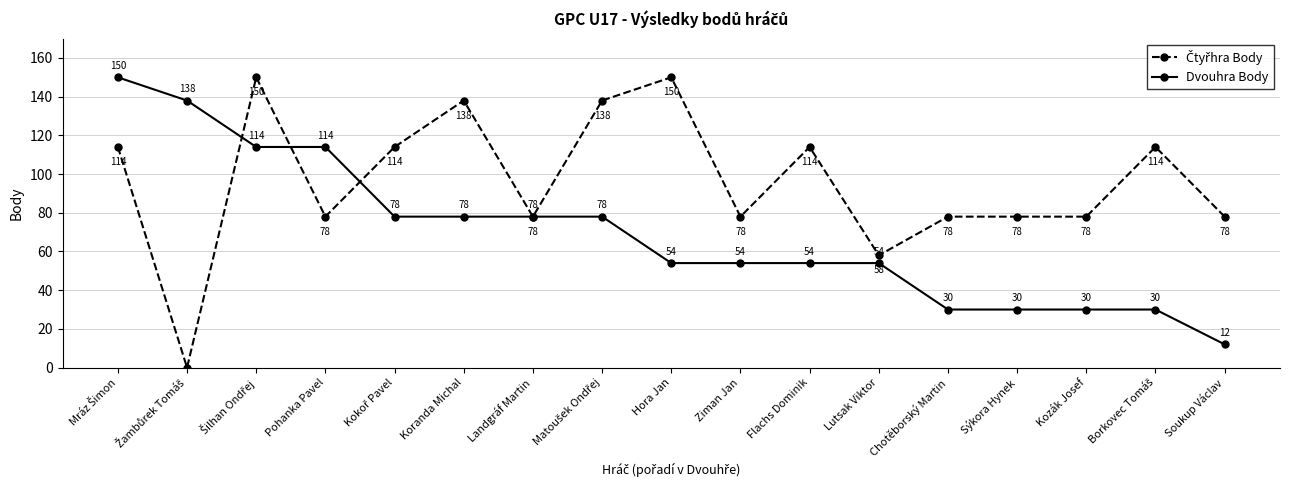

Is it true that Dvouhra Body equals 162 at Pohanka Pavel?

False